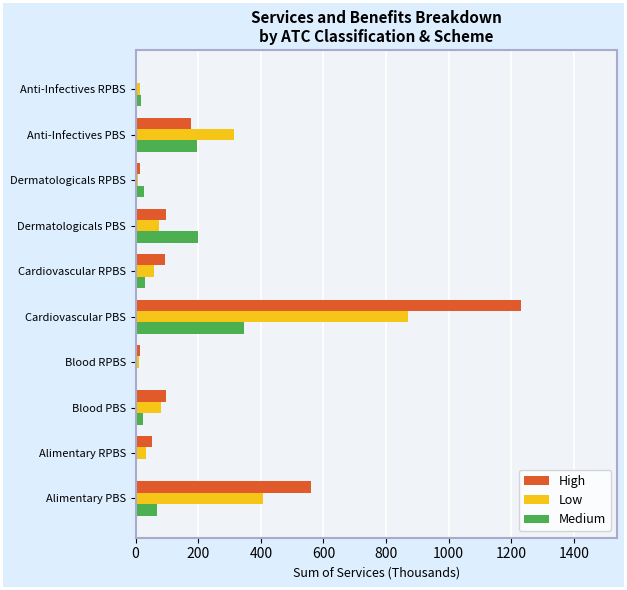

At which category is the sum across all series the highest?

Cardiovascular PBS